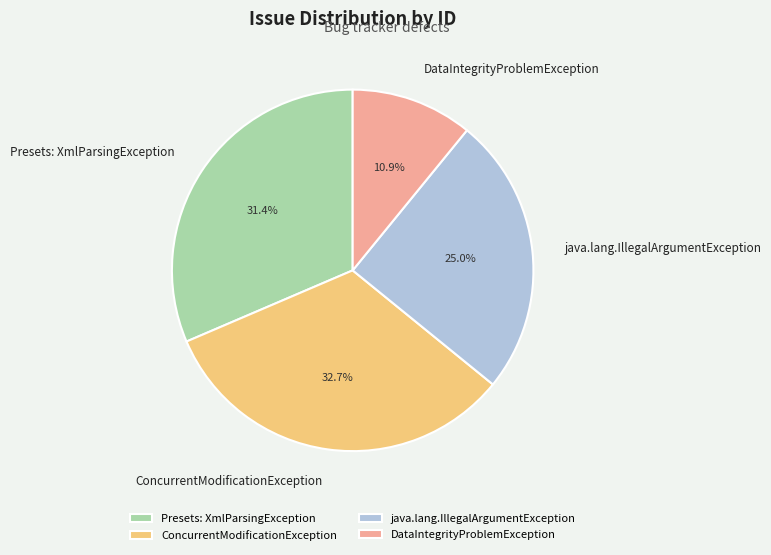

What percentage is the java.lang.IllegalArgumentException slice, to the nearest percent?

25%